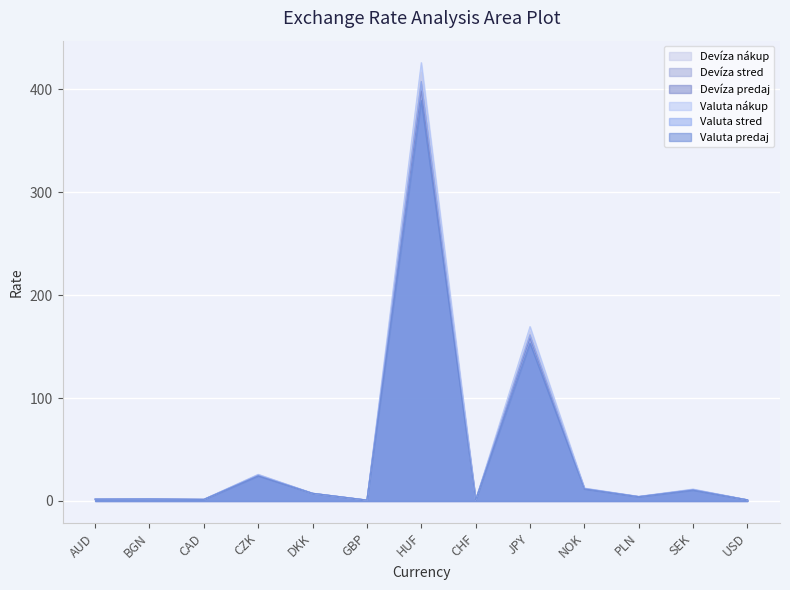

What is the difference between the maximum and second lowest values in the Valuta stred series?

406.6